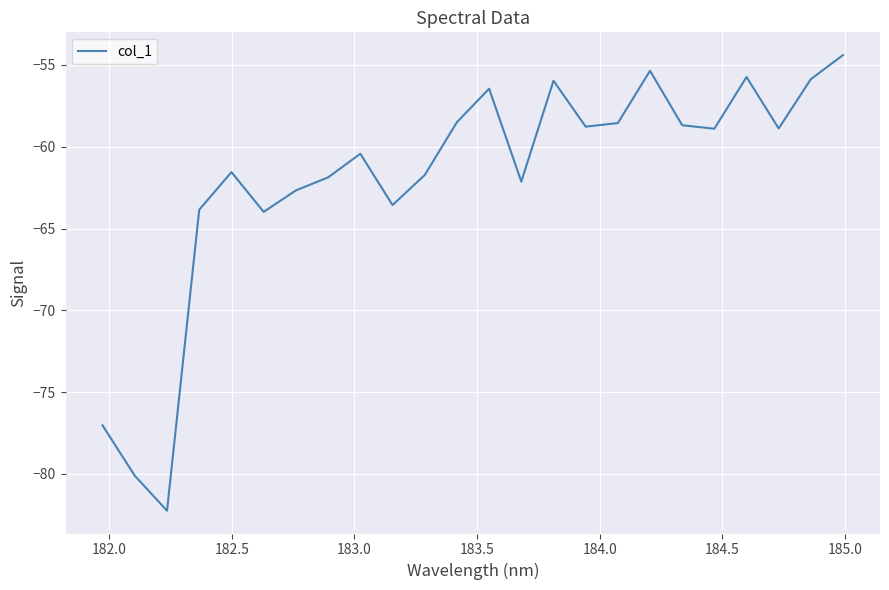

What is the minimum value shown in the chart?

-82.2